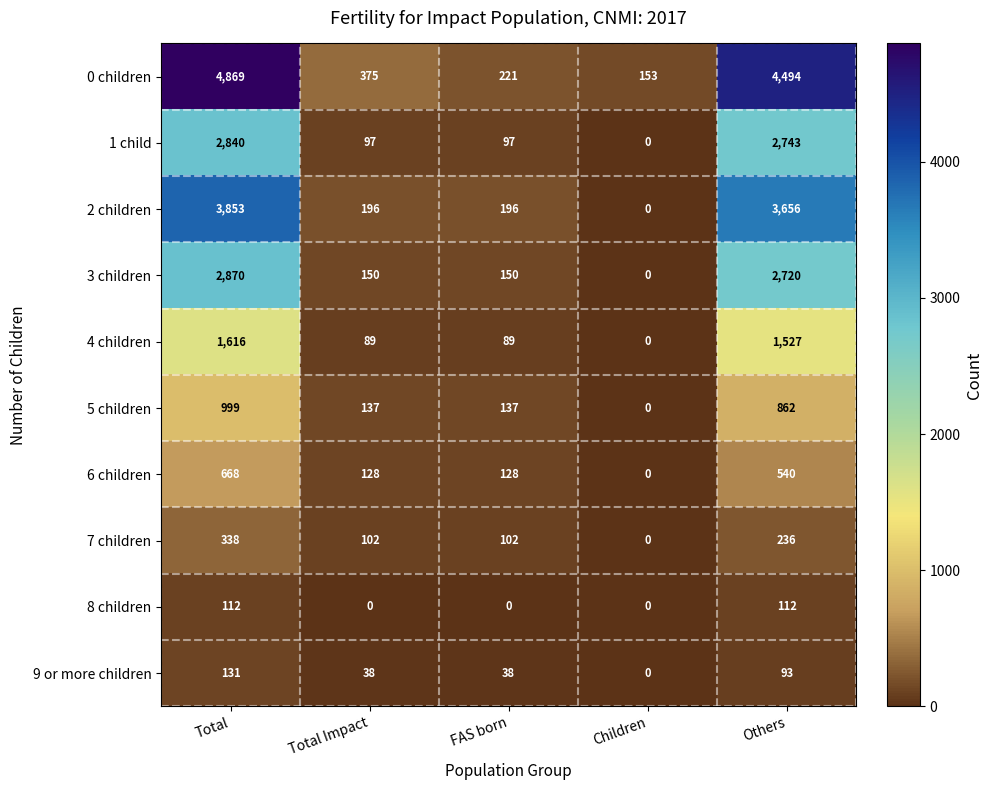

How many series are shown in this chart?

10